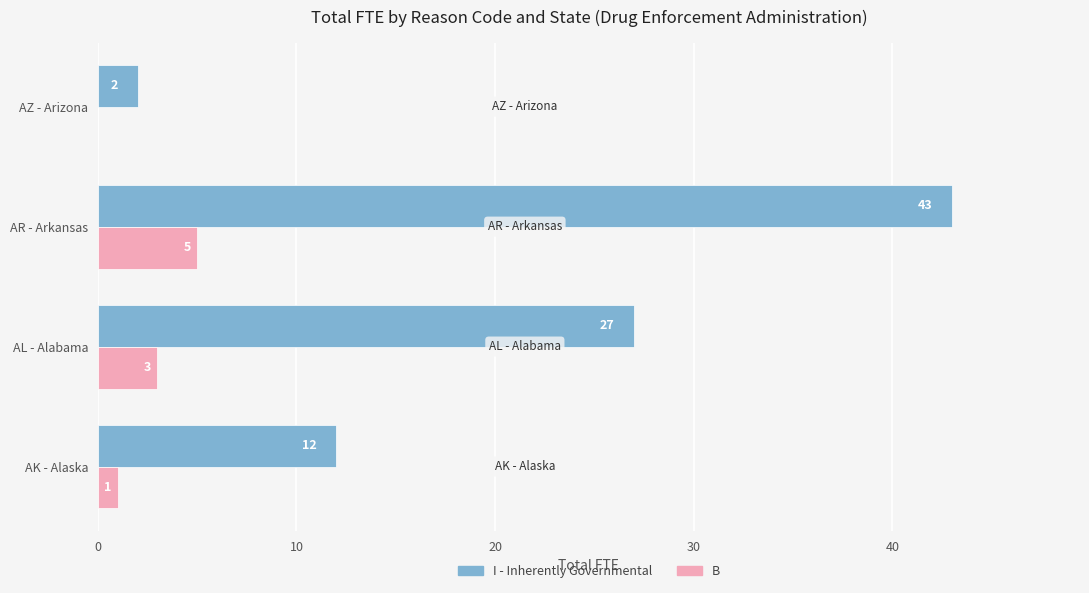

Which series changed the most between AL - Alabama and AZ - Arizona?

I - Inherently Governmental